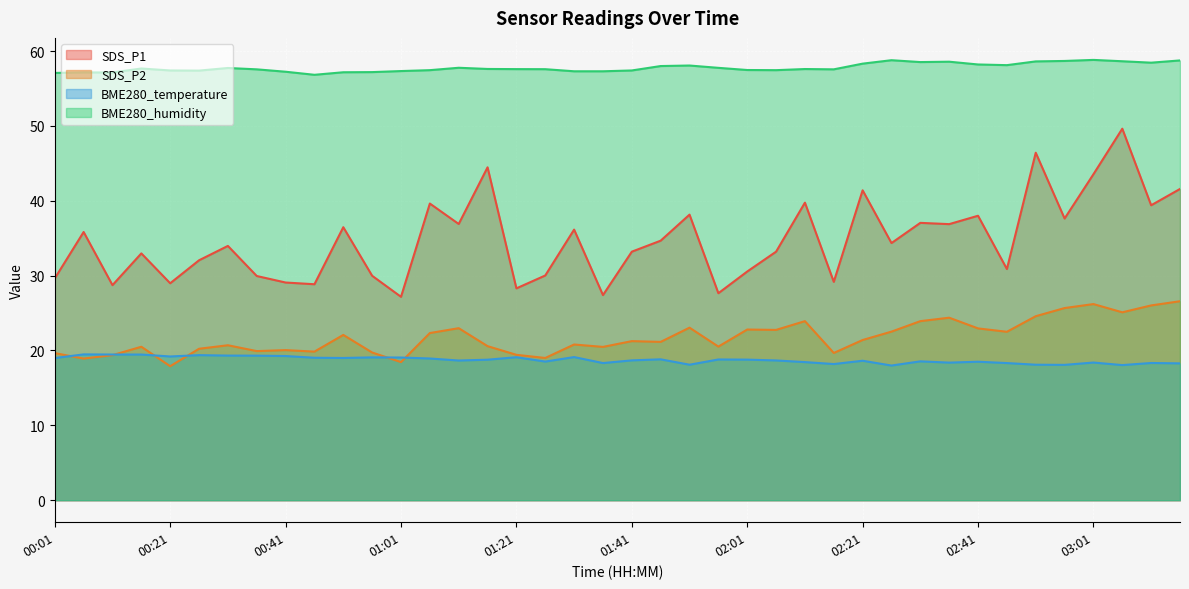

Which series has the largest total across all categories?

BME280_humidity